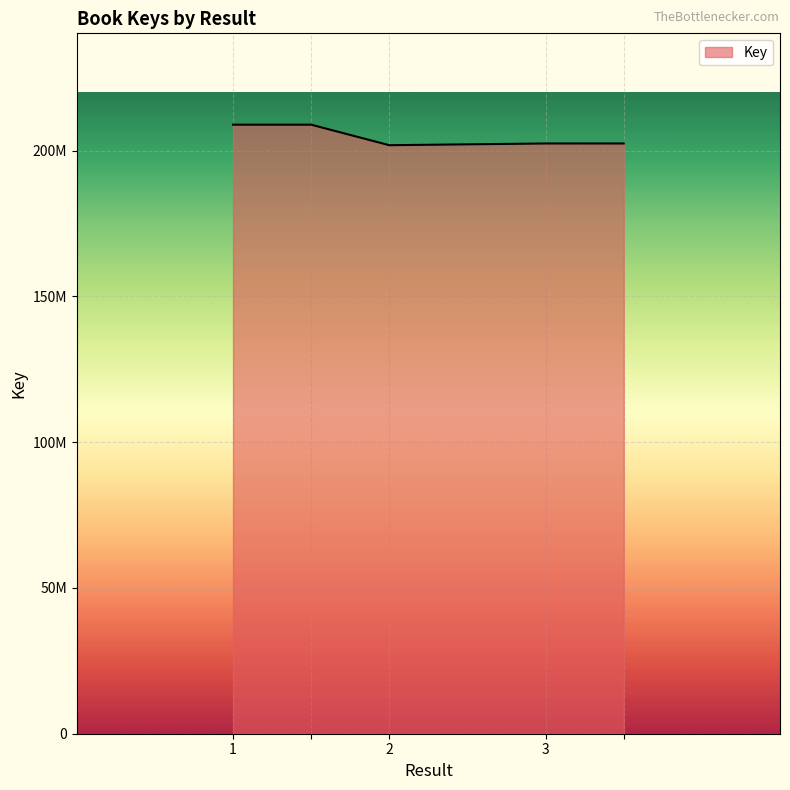

Does the chart have visible grid lines?

Yes